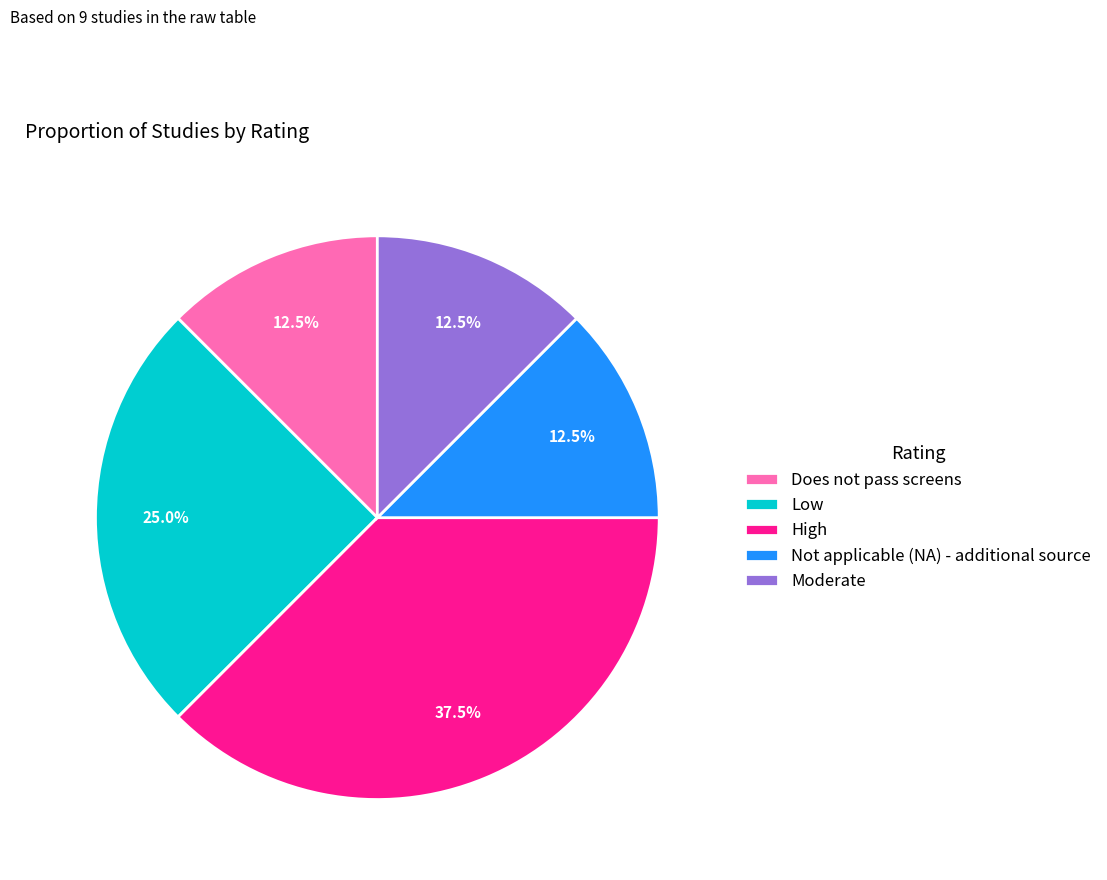

How many slices are in this pie chart?

5